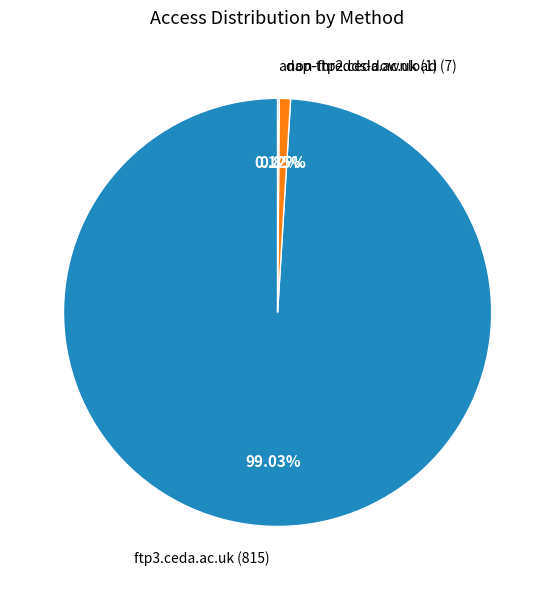

To the nearest percent, what portion does dap-thredds-download represent?

1%